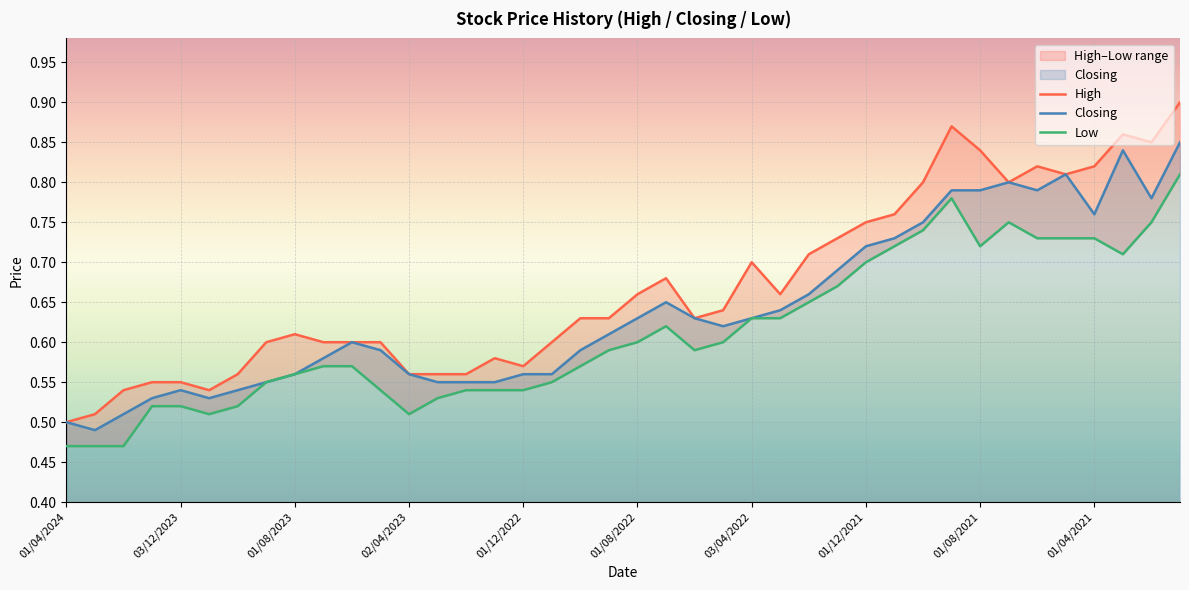

At which category is the sum across all series the highest?

39